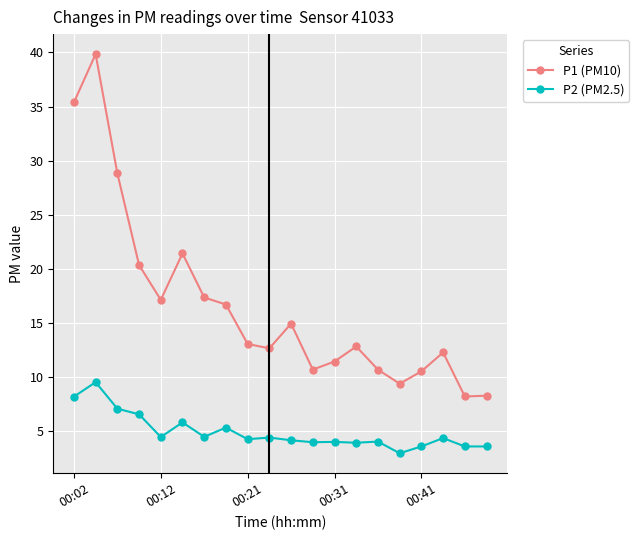

What is the maximum value shown in the chart?

39.9